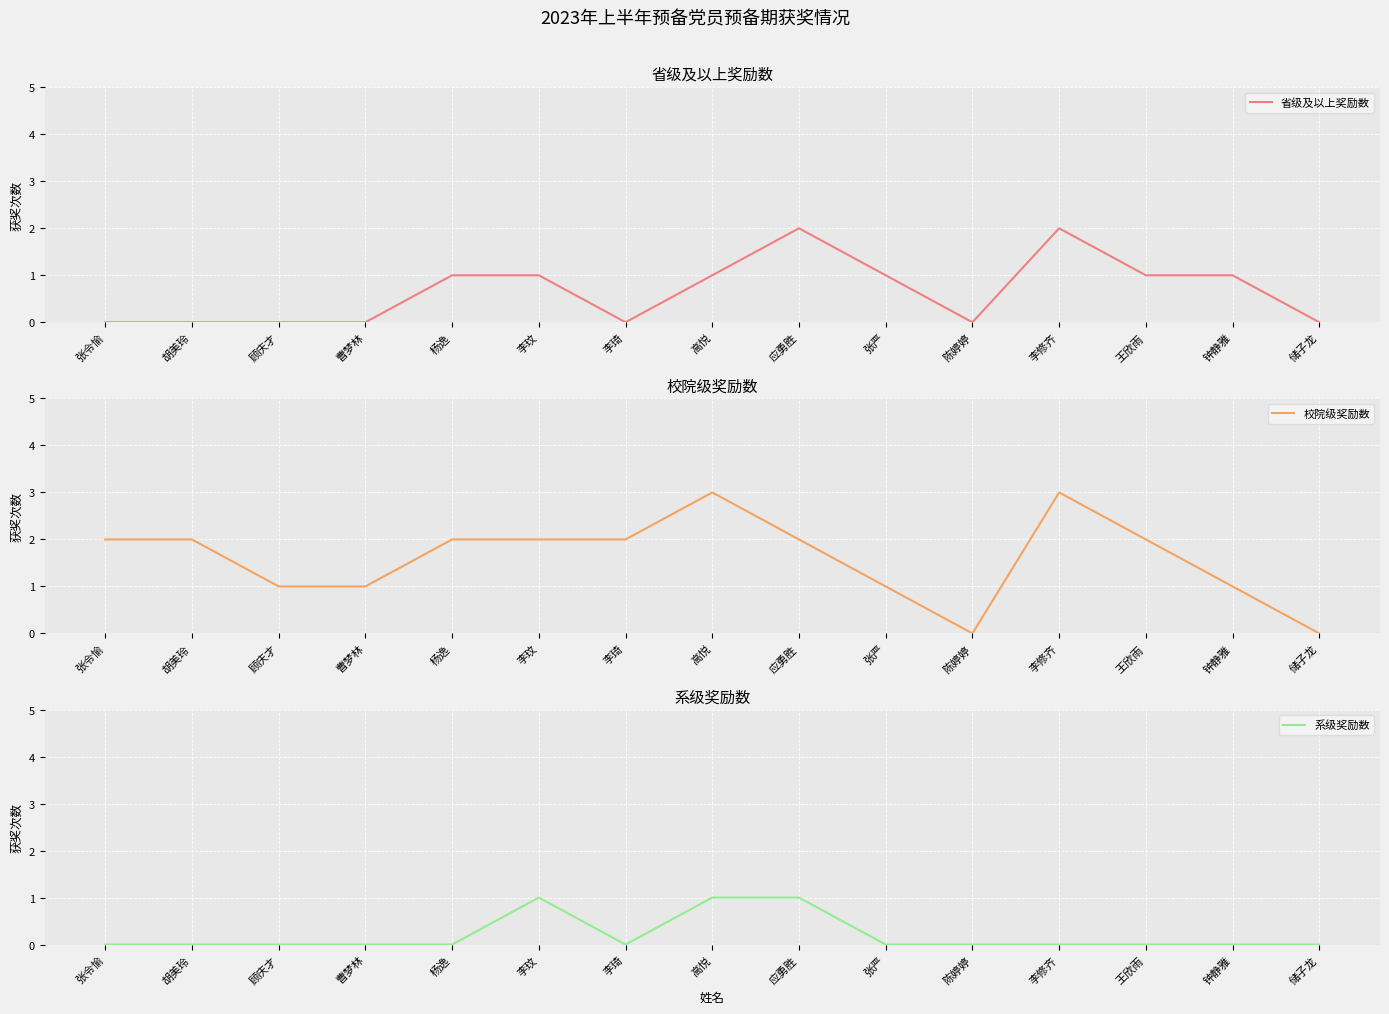

At which category does 系级奖励数 reach its first local peak?

李玟